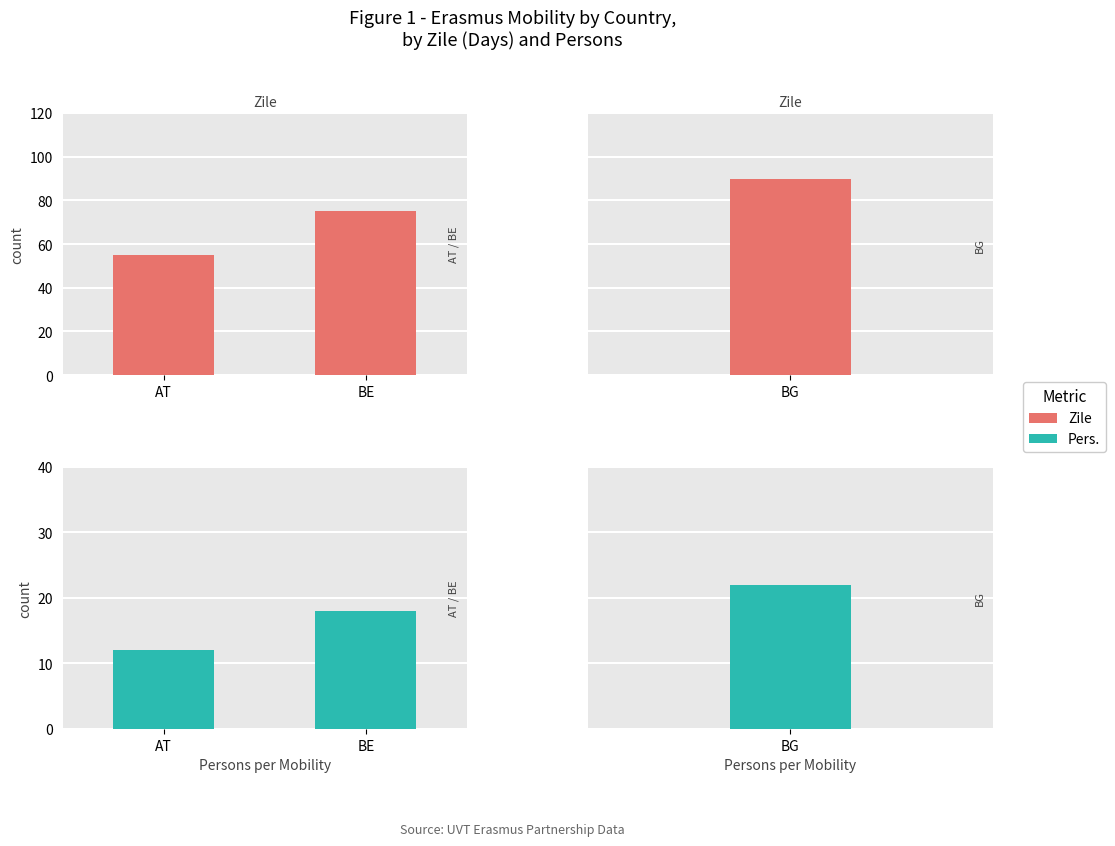

What is the sum of the Zile values at AT and BE?

130